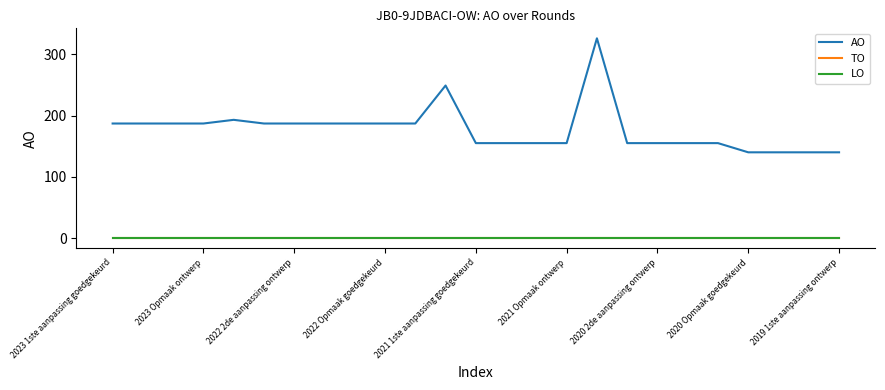

At which label is TO closest to 0?

2023 1ste aanpassing goedgekeurd